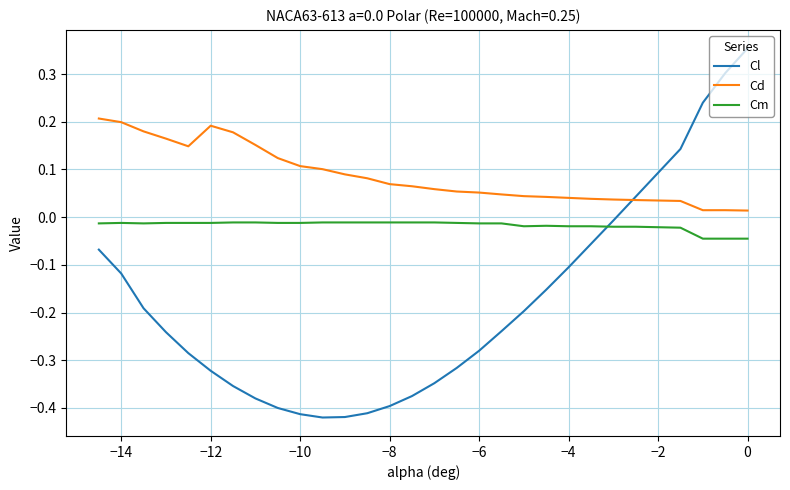

How many interior local valleys does the Cl series have?

1